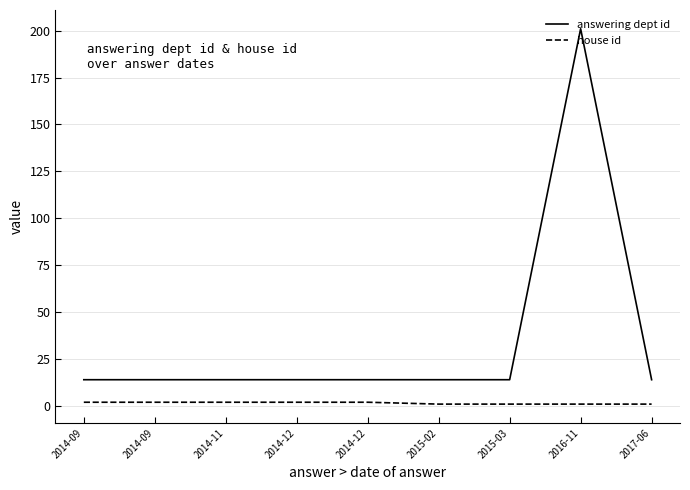

Rank the categories by house id value from lowest to highest.

2015-02, 2015-03, 2016-11, 2017-06, 2014-09, 2014-09, 2014-11, 2014-12, 2014-12